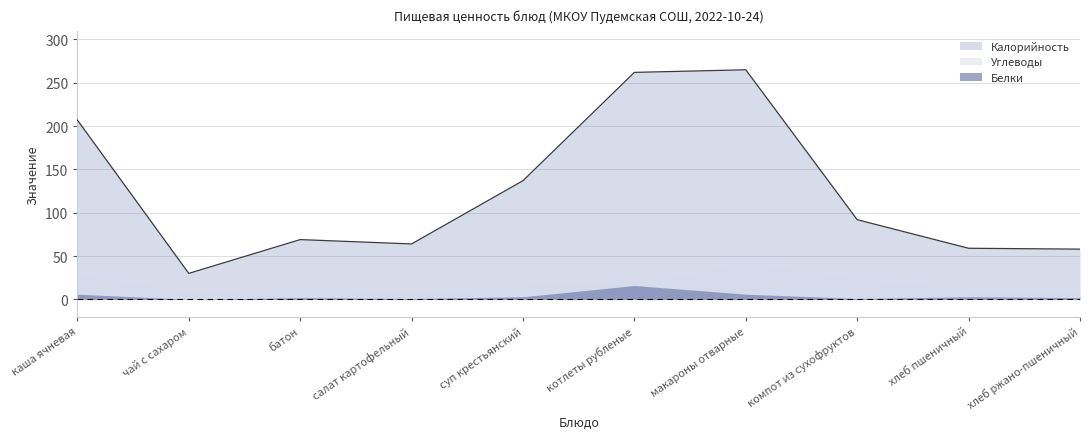

What is the total value across all series at батон?

86